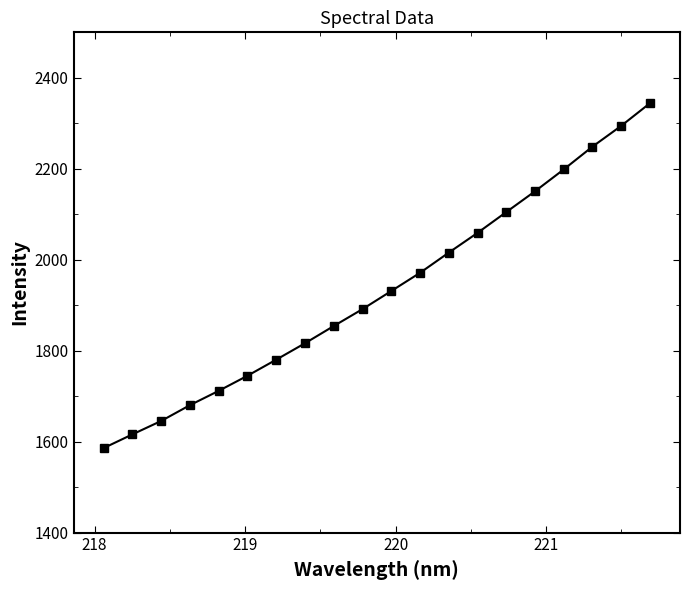

What is the minimum value shown in the chart?

1585.9